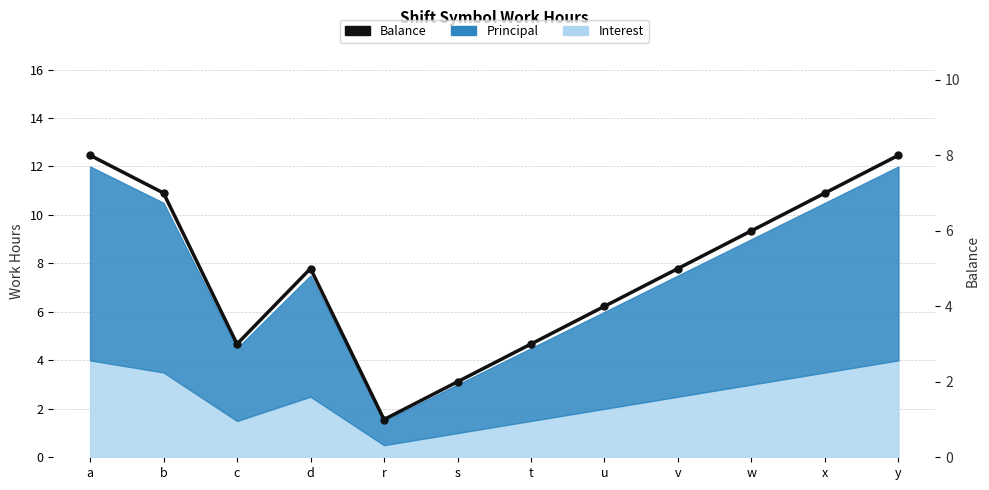

What is the value of the 2nd point from the left?

7